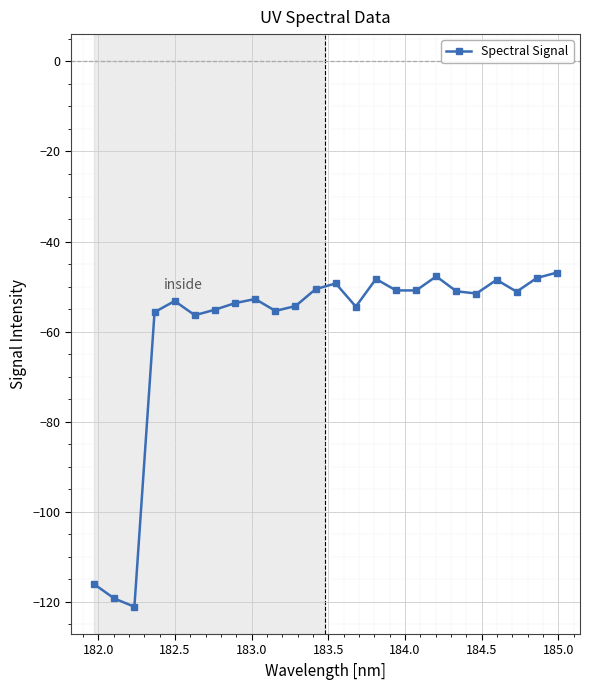

What is the difference between the maximum and second lowest values?

72.3